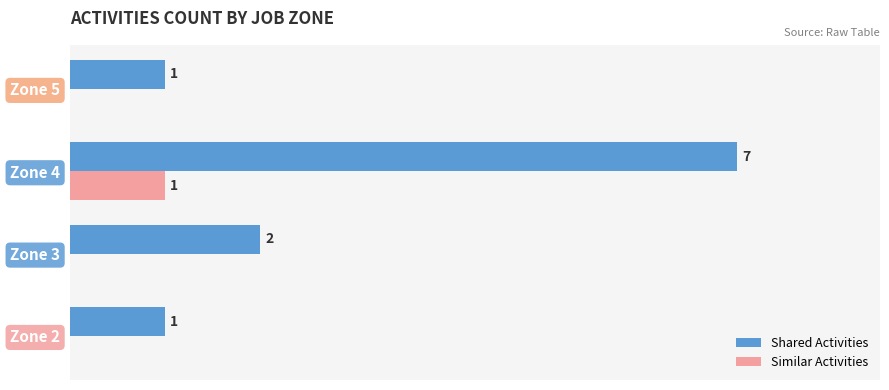

Is the value of Shared Activities at Zone 4 greater than the value of Similar Activities at Zone 3?

Yes